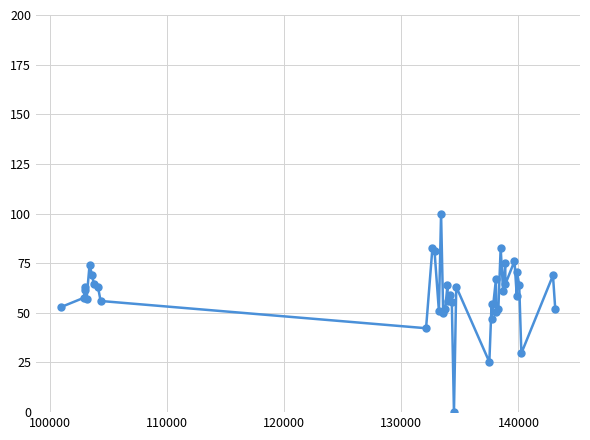

What is the value of the 16th point from the left?

49.9